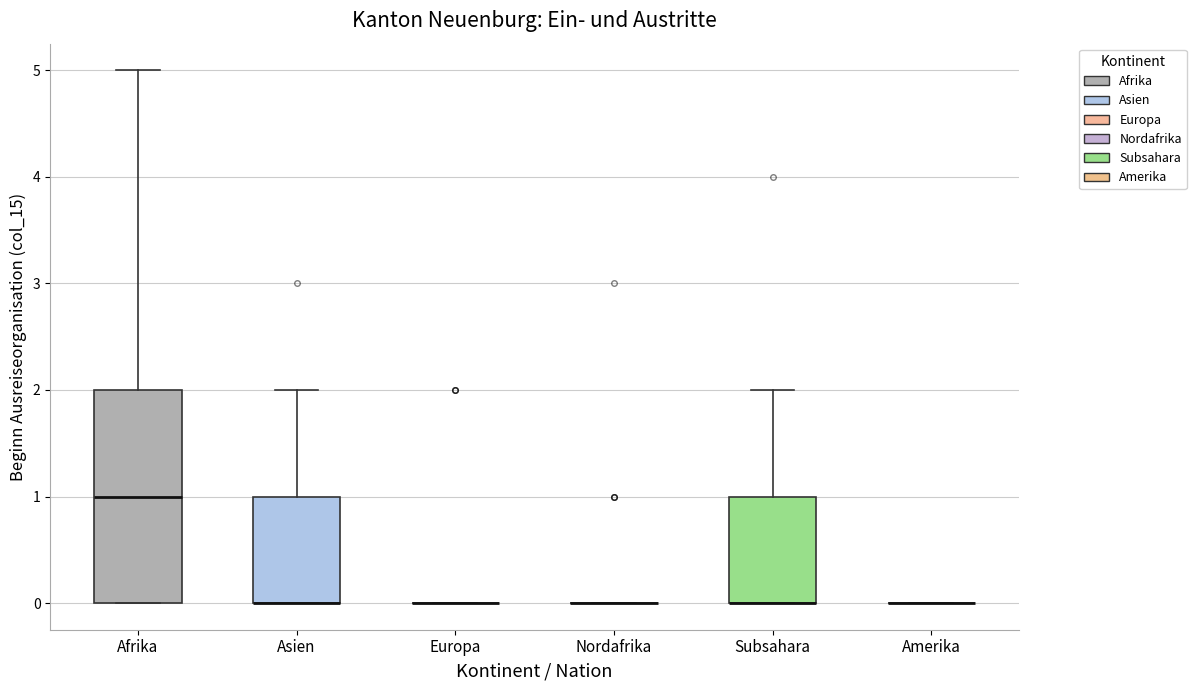

Where is the upper edge of the box for Asien on the y-axis? The values are not printed on the chart, so give them approximately, as read against the axis.

1